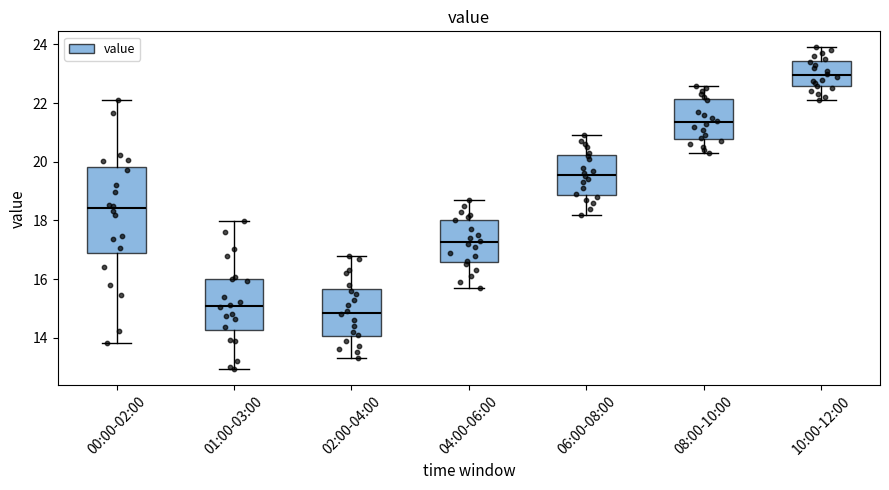

Reading left to right, read every box against the y-axis: the position of its median line, the range the box covers, and the ends of its whiskers. The values are not printed on the chart, so give them approximately, as read against the axis.

00:00-02:00: median 18.4, box 17.0 to 19.8, whiskers 13.8 to 22.2
01:00-03:00: median 15.0, box 14.2 to 16.0, whiskers 13.0 to 18.0
02:00-04:00: median 14.8, box 14.0 to 15.6, whiskers 13.4 to 16.8
04:00-06:00: median 17.2, box 16.6 to 18.0, whiskers 15.8 to 18.8
06:00-08:00: median 19.6, box 18.8 to 20.2, whiskers 18.2 to 21.0
08:00-10:00: median 21.4, box 20.8 to 22.2, whiskers 20.4 to 22.6
10:00-12:00: median 23.0, box 22.6 to 23.4, whiskers 22.2 to 24.0